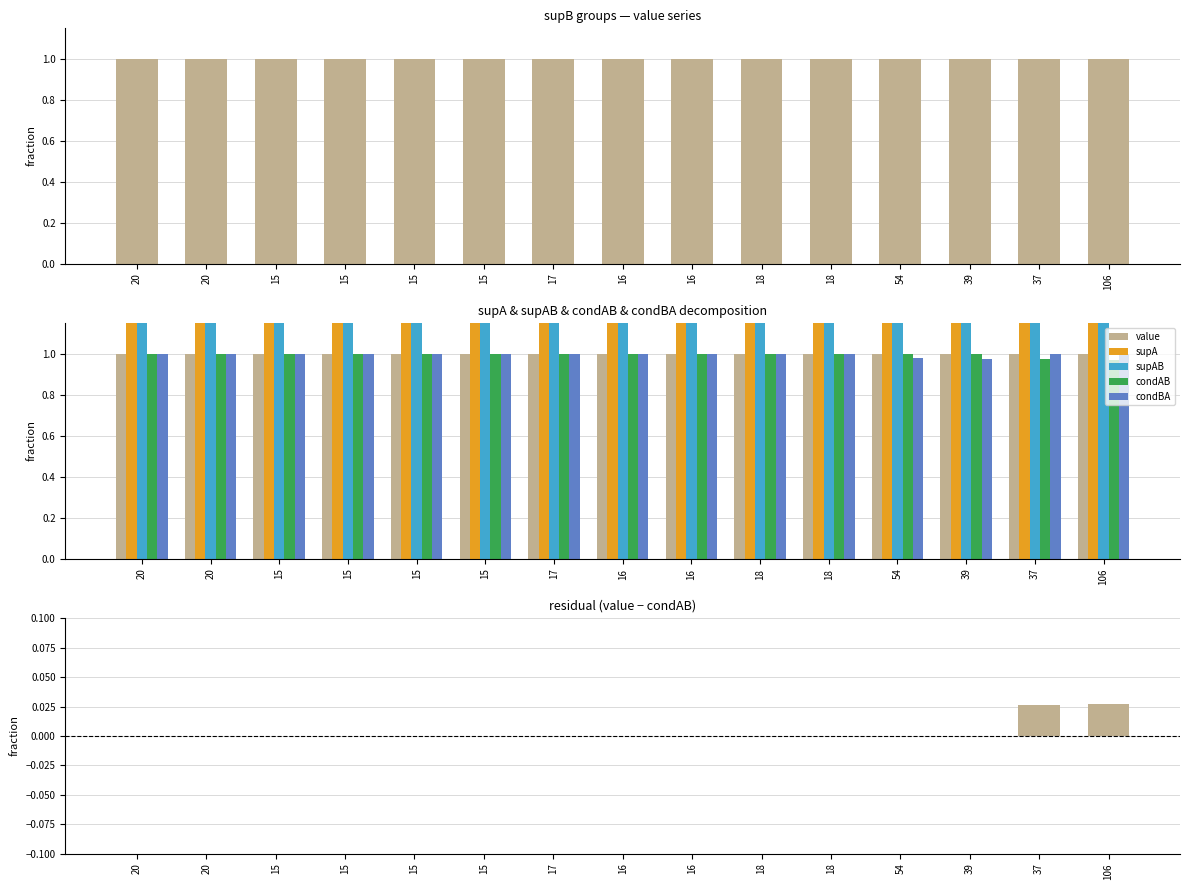

What is the difference between the supA values at 18 and 17?

1.0